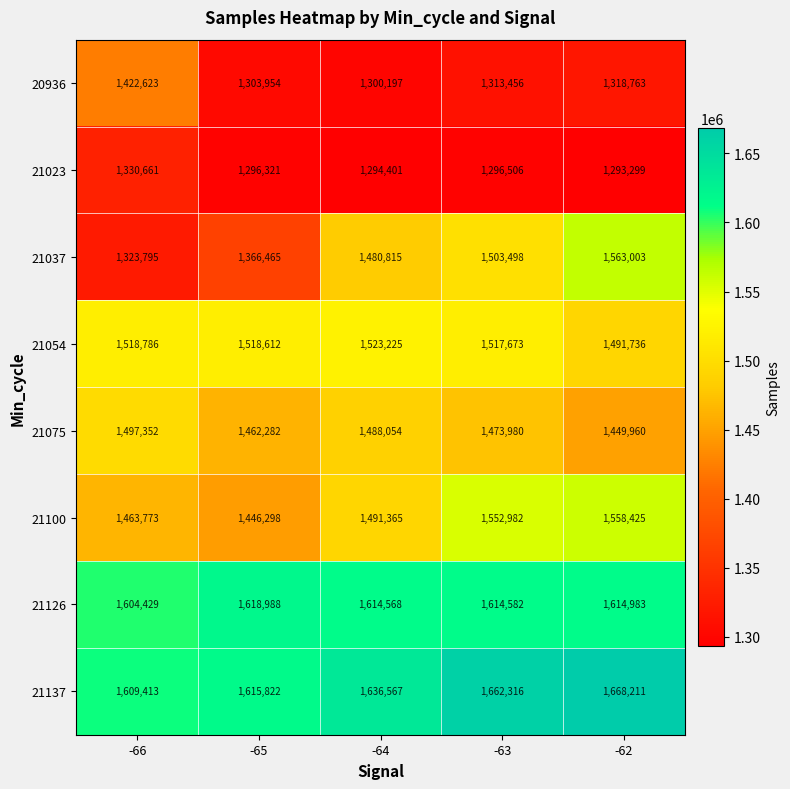

What is the minimum value for 20936?

1300197